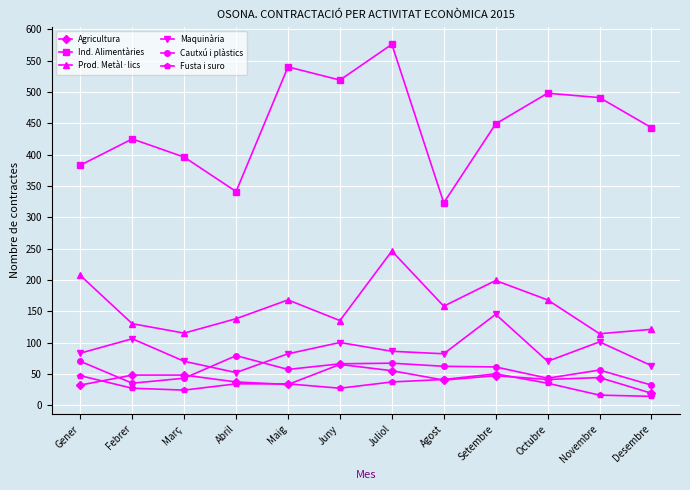

What are all the series names shown in the legend?

Agricultura, Ind. Alimentàries, Prod. Metàl·lics, Maquinària, Cautxú i plàstics, Fusta i suro